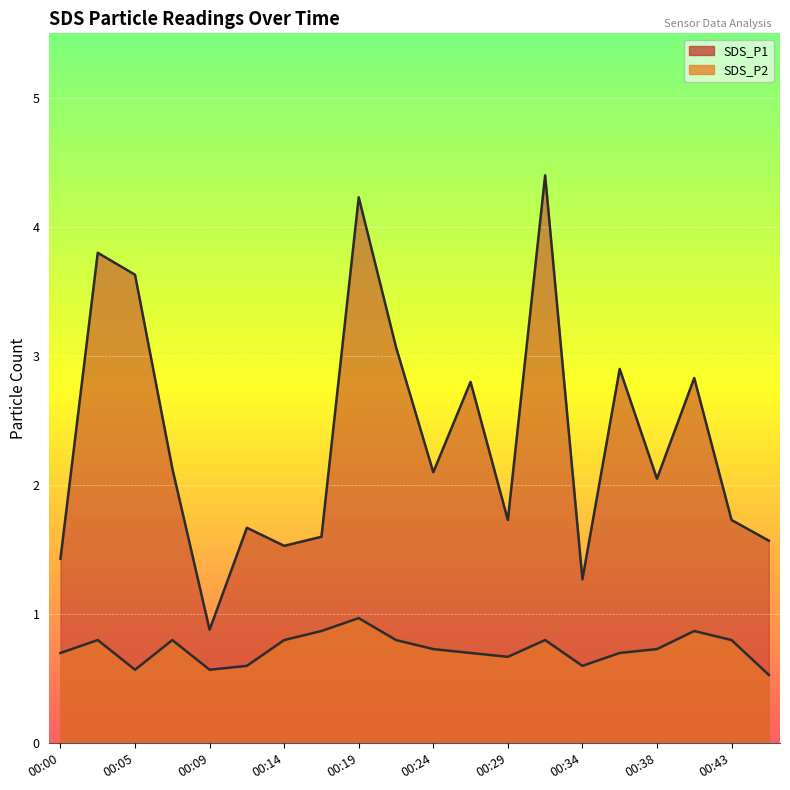

What is the total value across all series at 00:02?

4.6